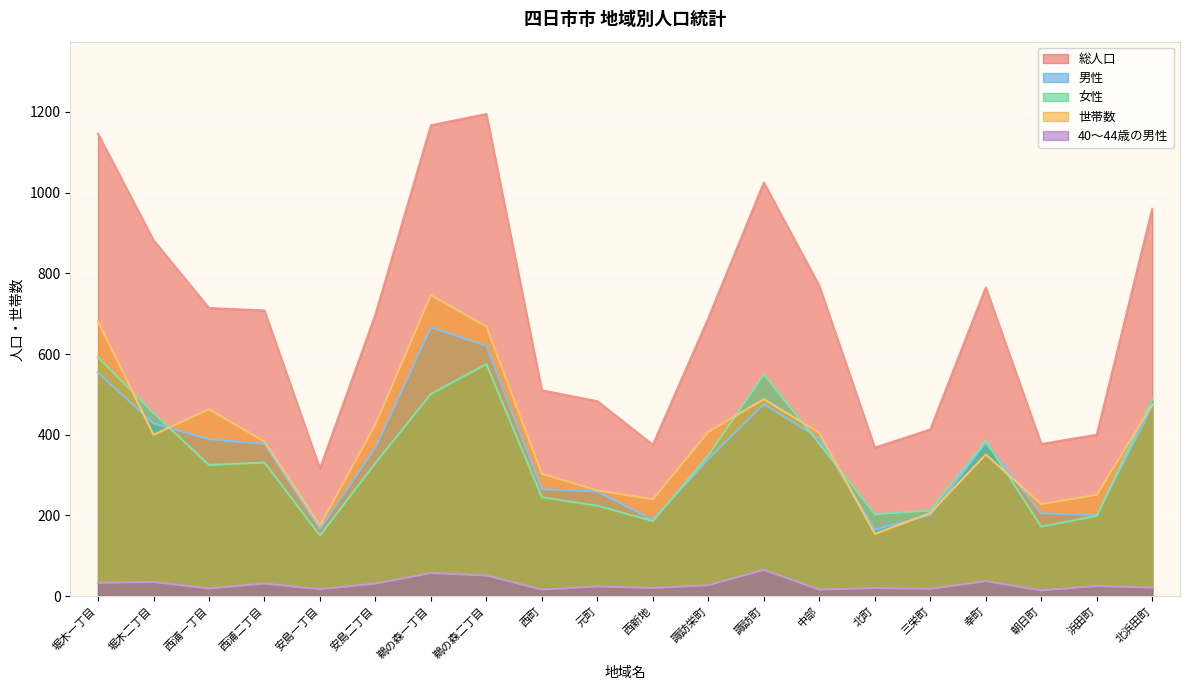

What is the label of the 12th point from the left?

諏訪栄町